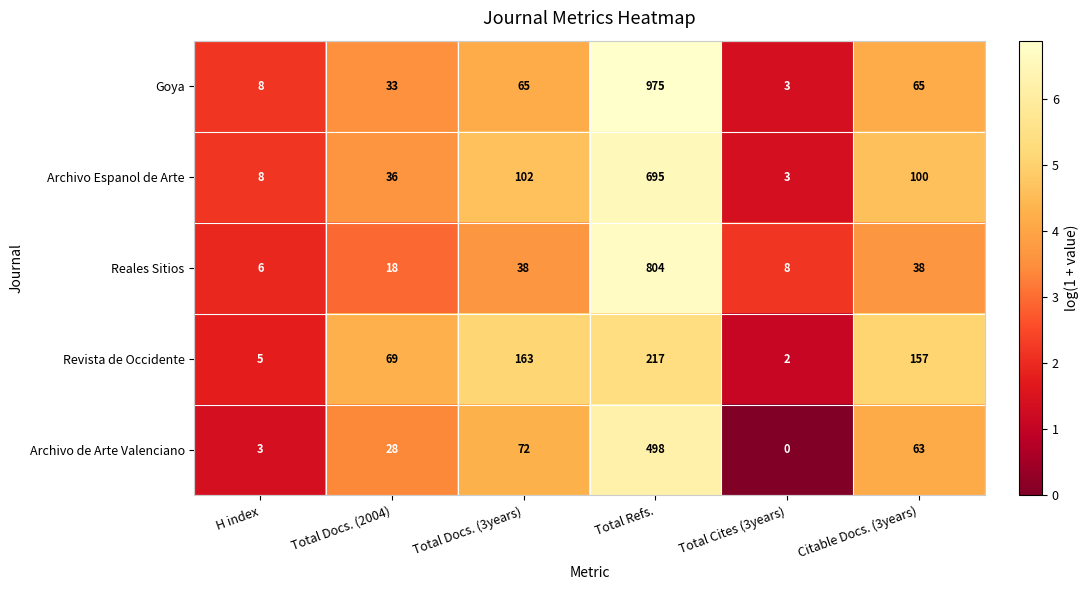

At which category does the chart reach its peak across all series?

Total Refs.